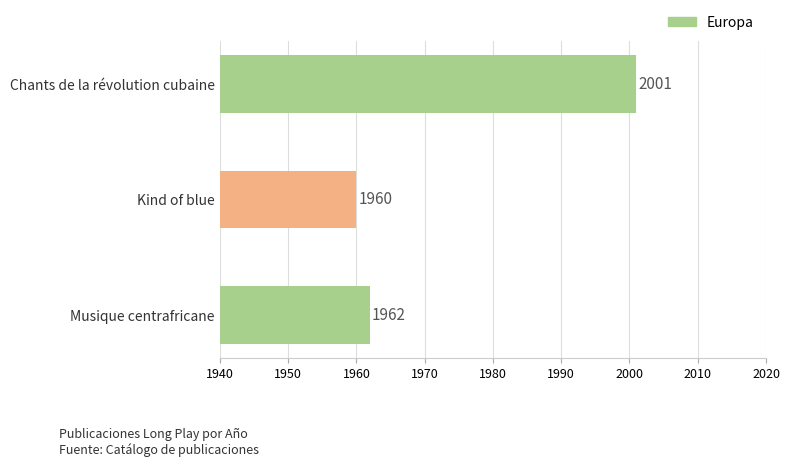

The value at Musique centrafricane is 1962. True or false?

True